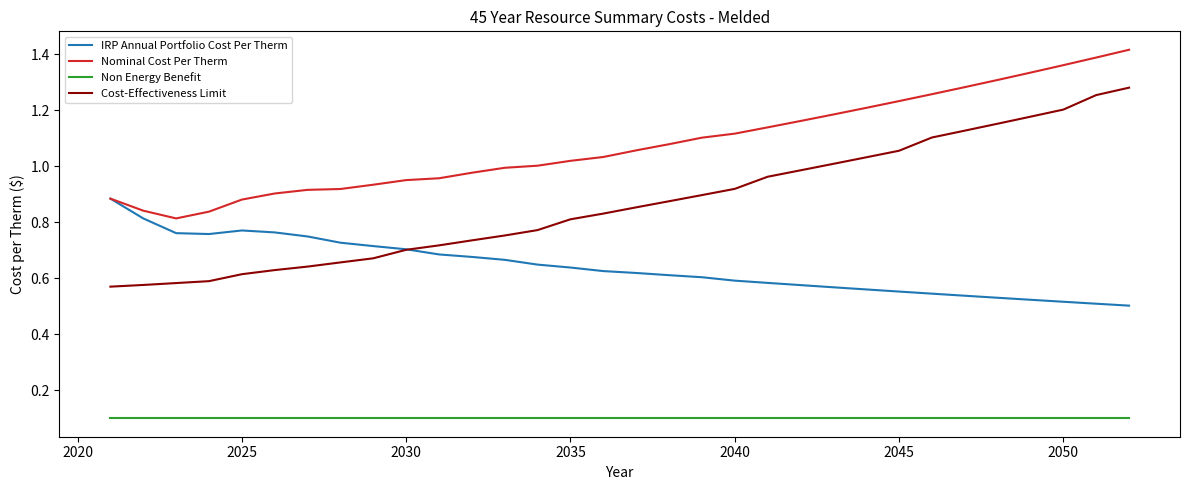

True or false: Nominal Cost Per Therm and Non Energy Benefit intersect in this chart.

False